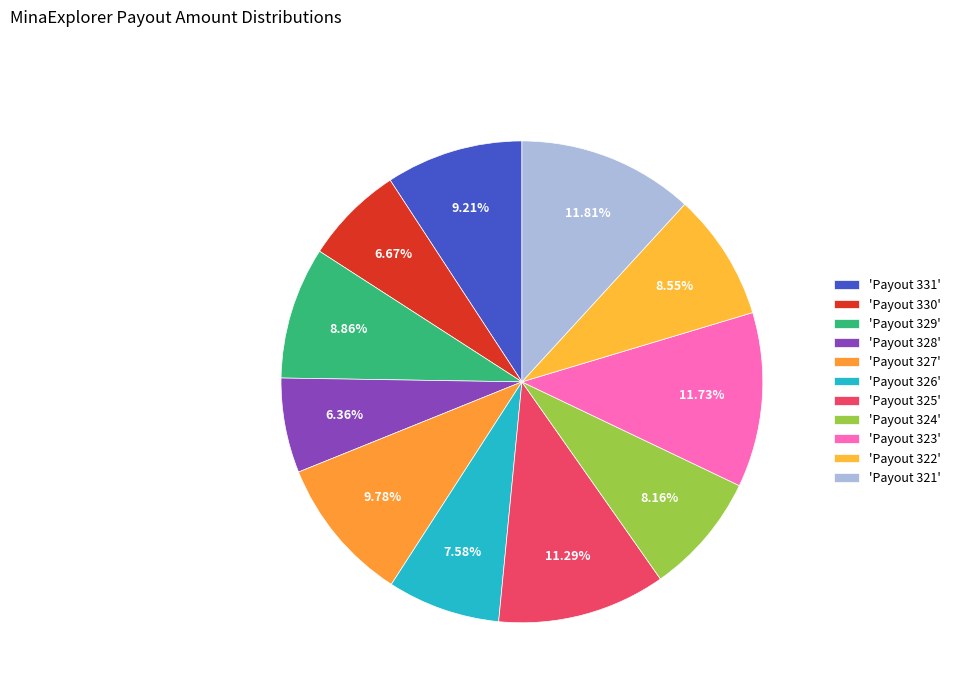

How many segments does this pie chart have?

11